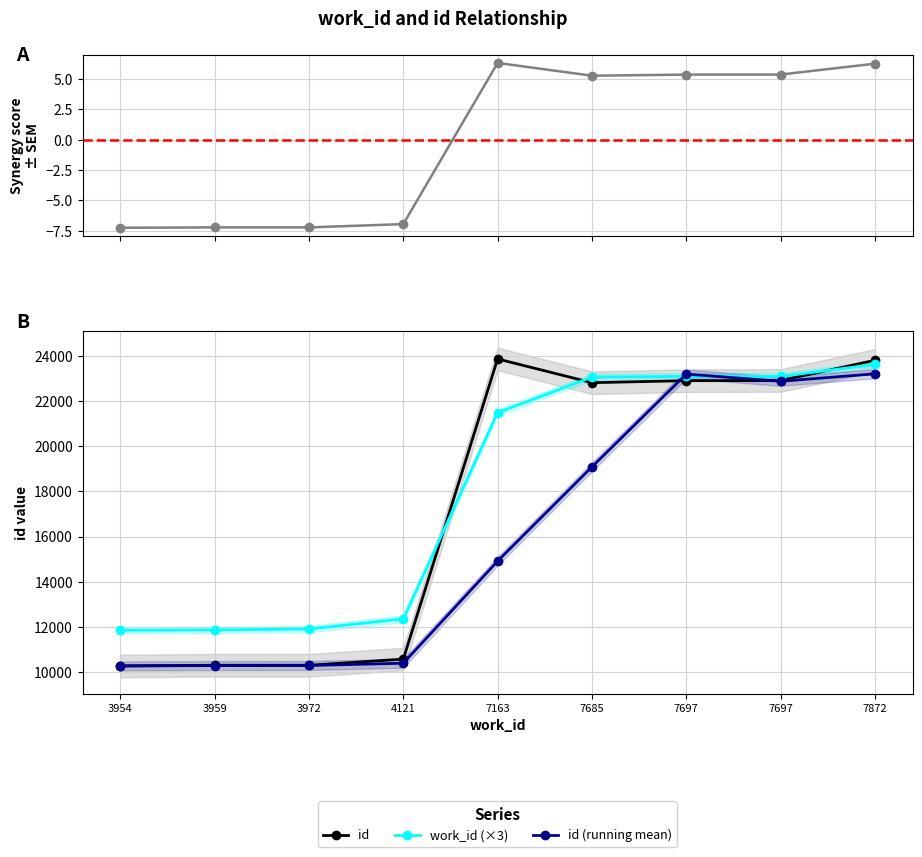

How many intersections are there between id (running mean) and work_id (×3)?

2